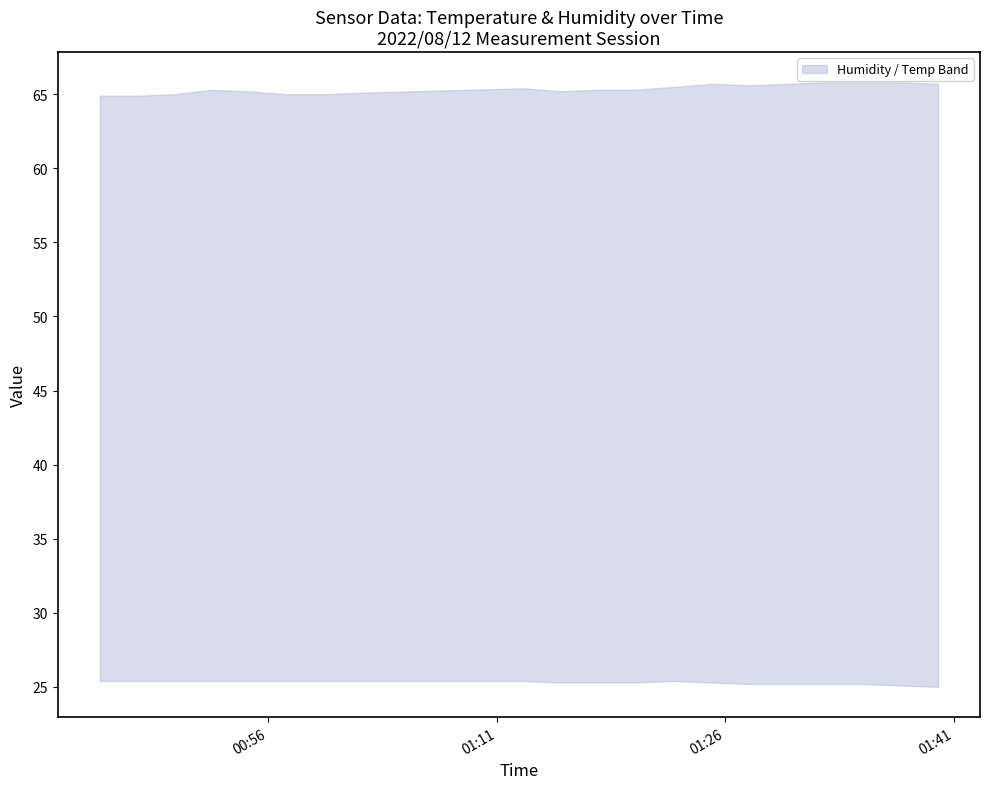

Where is the first local minimum for Max_cycle?

2022/08/12 00:52:15